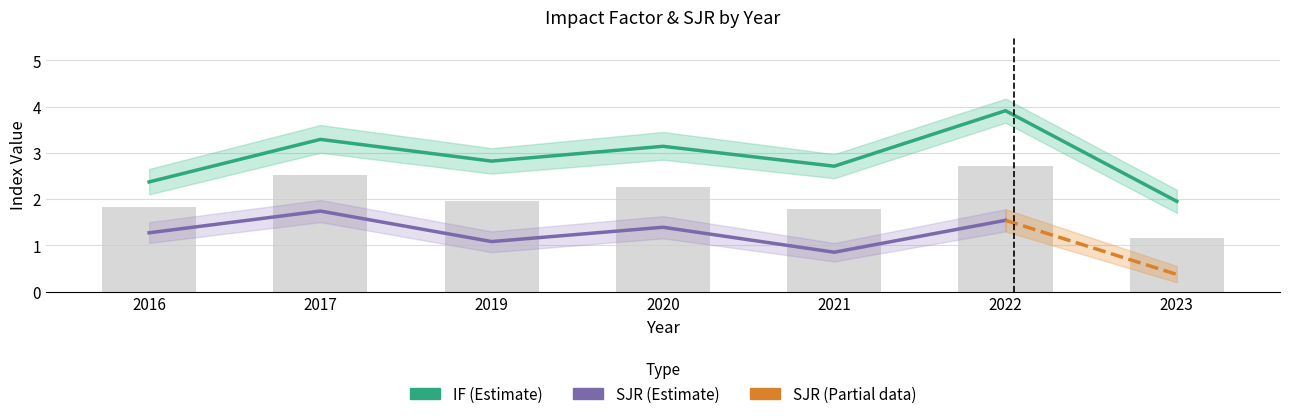

How many data points are above 2?

6